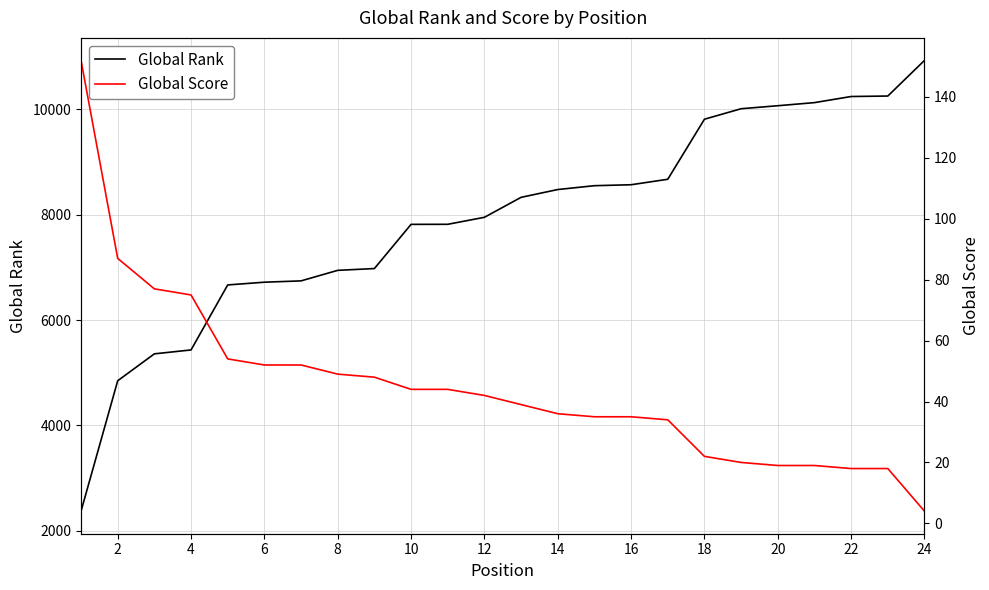

Which has a higher value, 20 or 18?

20